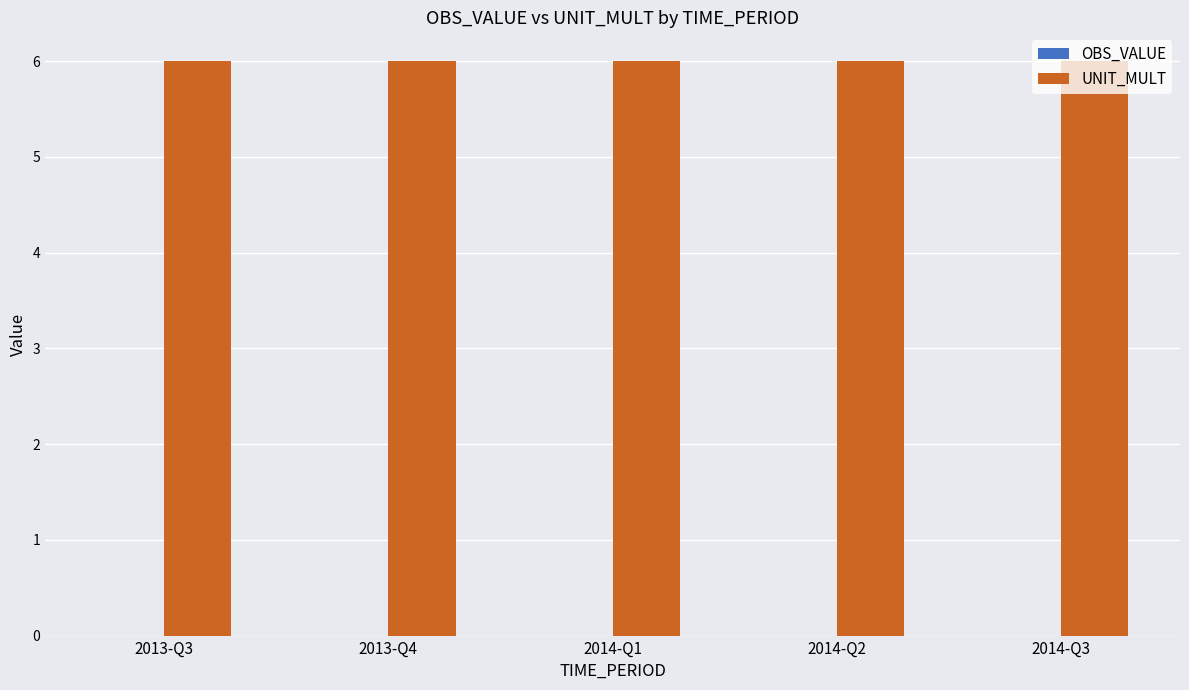

Count the number of data series in this chart.

2